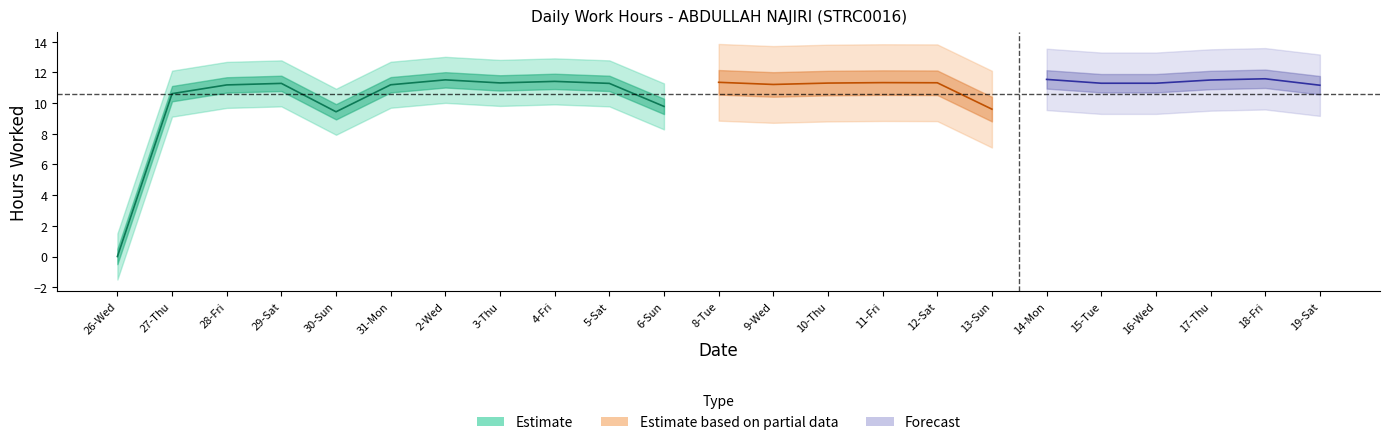

How many values are below 11?

5